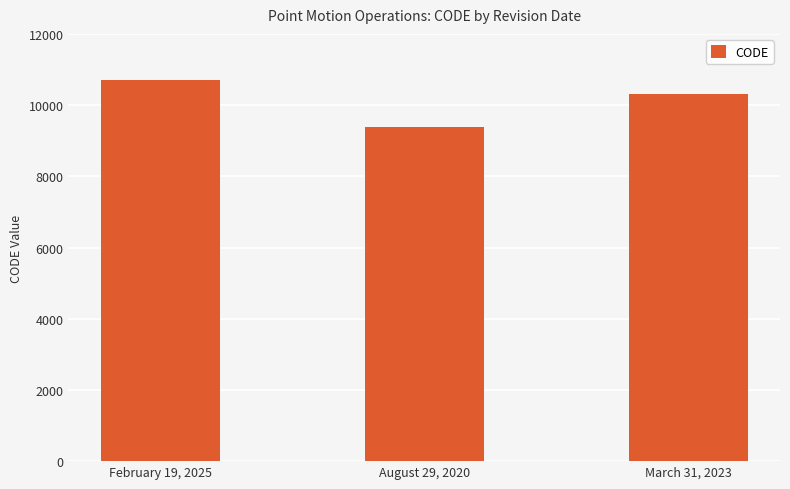

The value at August 29, 2020 is 9375. True or false?

True